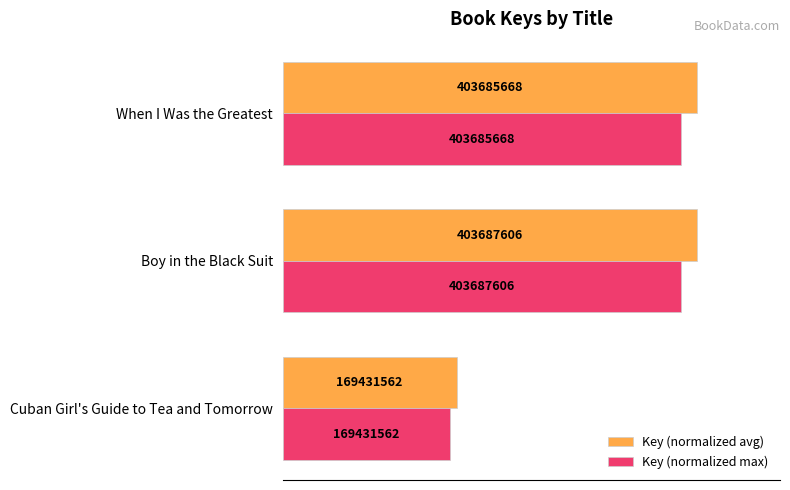

What are all the series names shown in the legend?

Key (normalized avg), Key (normalized max)